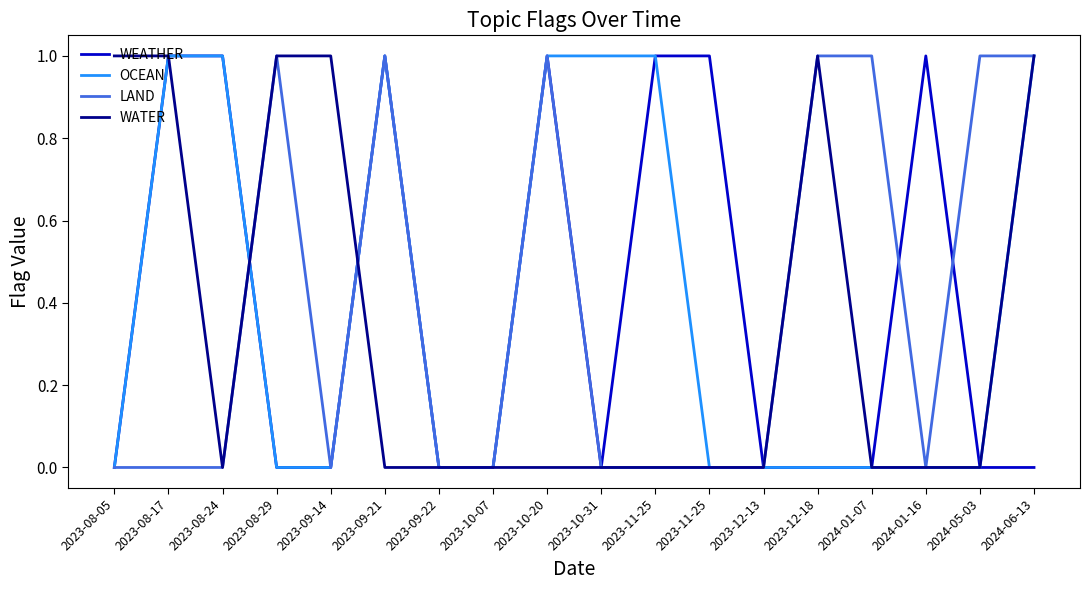

What is the total value across all series at 2023-12-18?

2